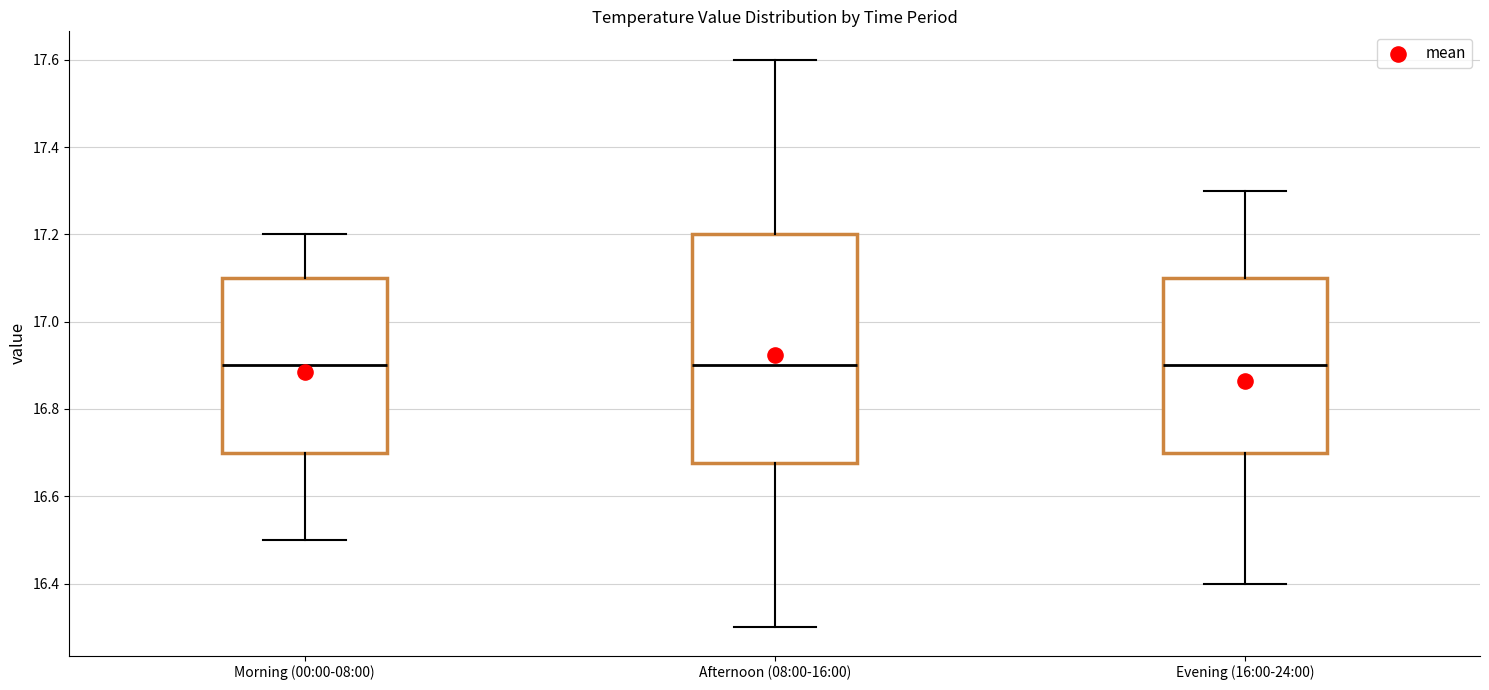

Where does the lower whisker of the box for Afternoon (08:00-16:00) end on the y-axis? The values are not printed on the chart, so give them approximately, as read against the axis.

16.30